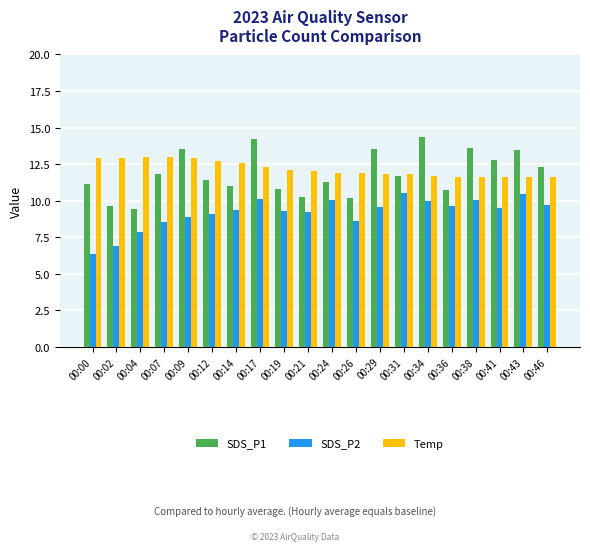

What is the difference between the maximum and second lowest values in the SDS_P1 series?

4.7